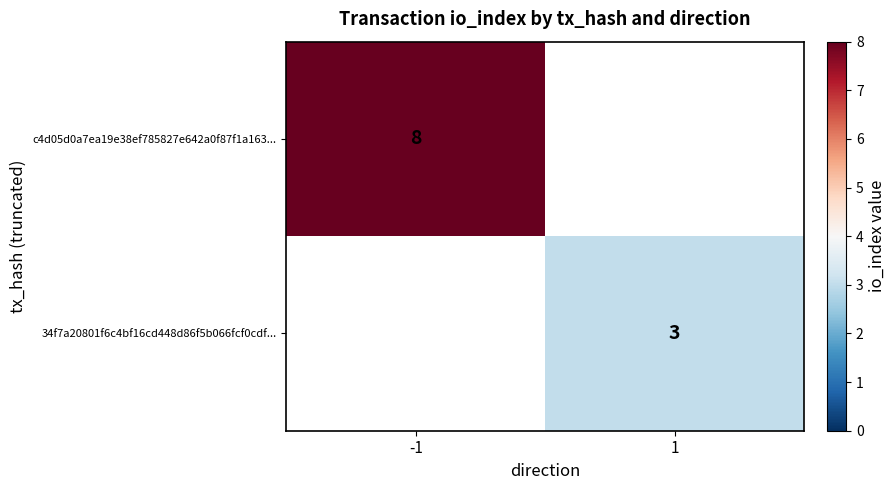

What is the maximum value shown in the chart?

8.0